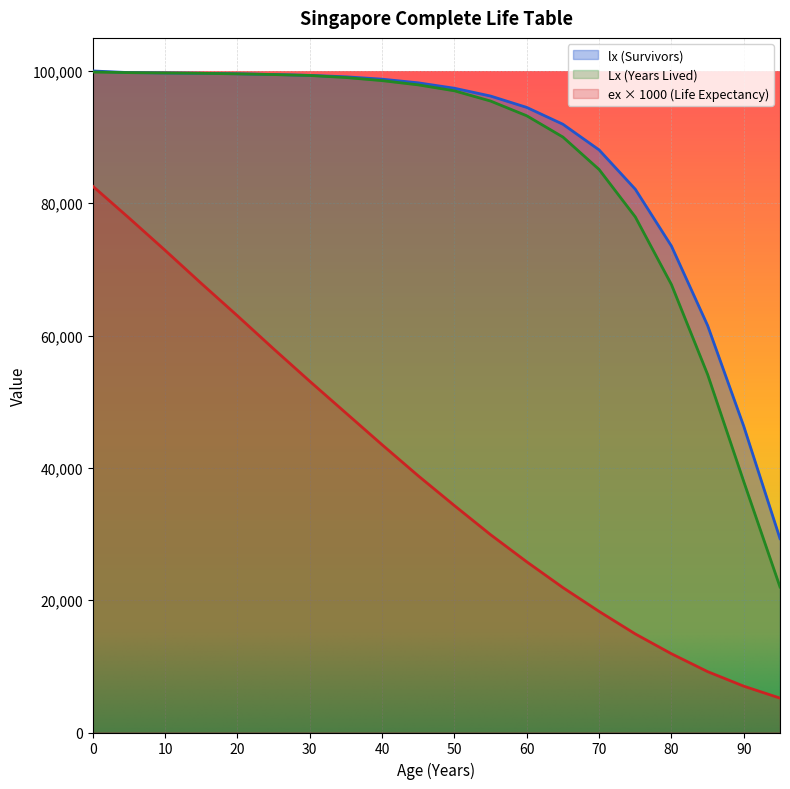

Reading left to right, what are all the values shown in this chart?

lx (Survivors): 100000	99755	99703	99650	99573	99468	99336	99117	98760	98207	97388	96207	94489	91944	88064	82124	73524	61510	46260	29310
Lx (Years Lived): 99843	99750	99698	99644	99564	99456	99320	99009	98539	97899	97000	95452	93224	90007	85102	77940	67700	54110	37900	22000
ex (Life Expectancy): 82600	77800	72900	67900	63000	58000	53100	48300	43500	38800	34300	29900	25800	21900	18300	14900	11900	9200	7000	5200